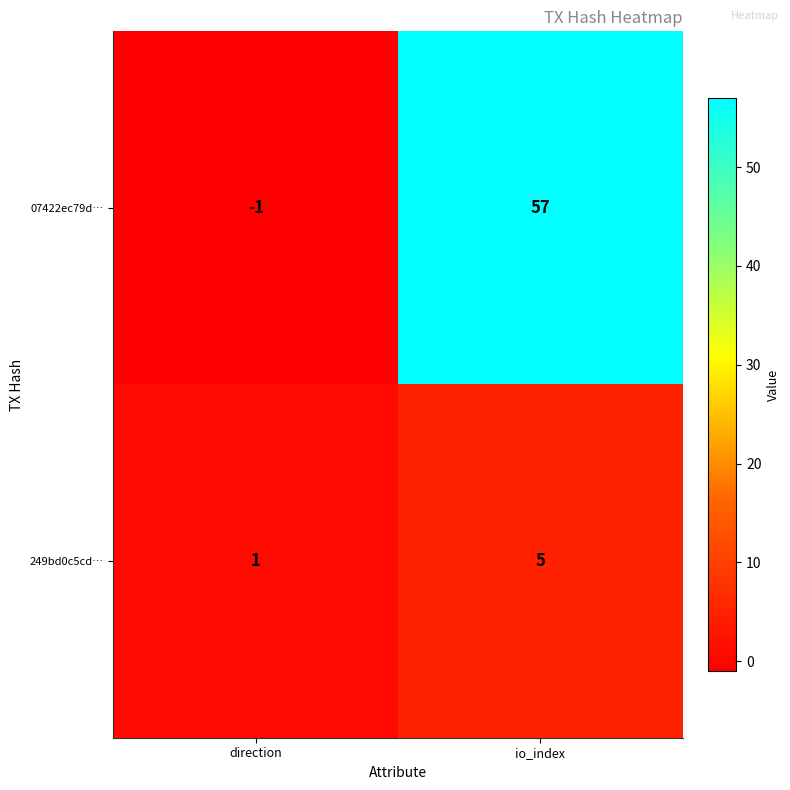

Between direction and io_index, which series saw the biggest shift?

07422ec79d…